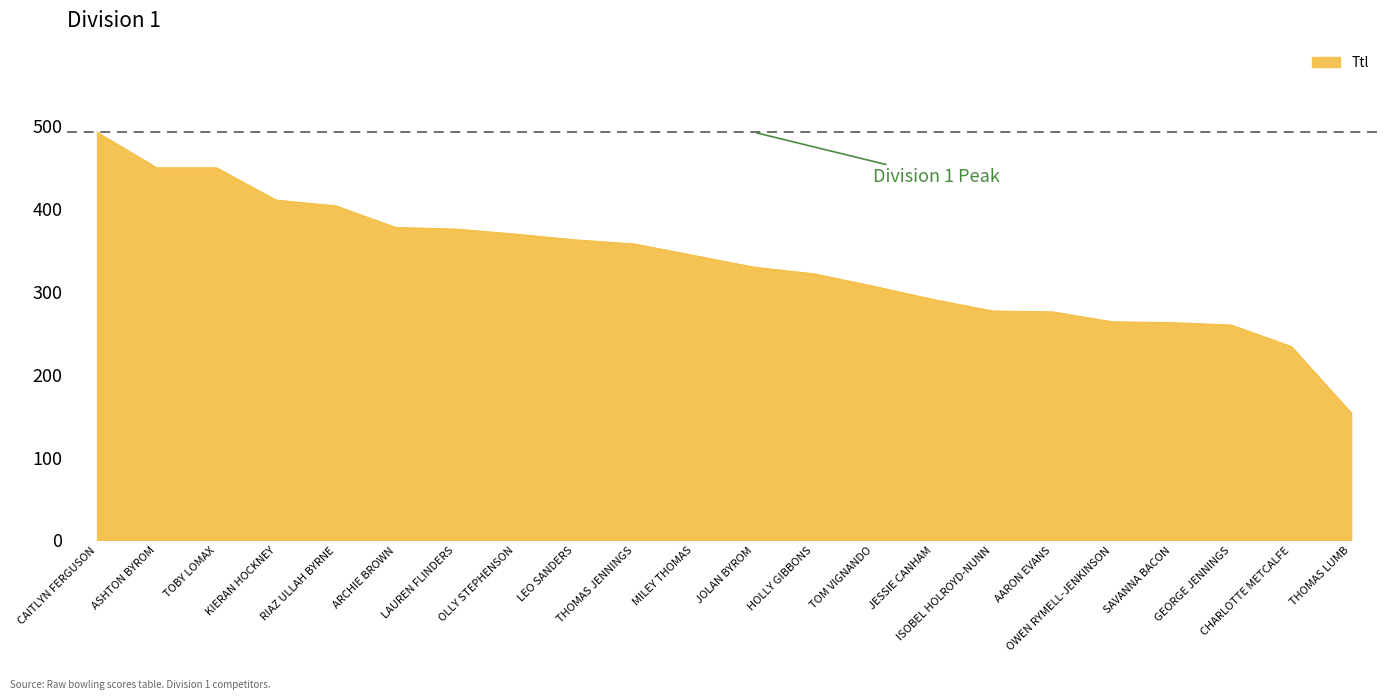

What is the average value?

335